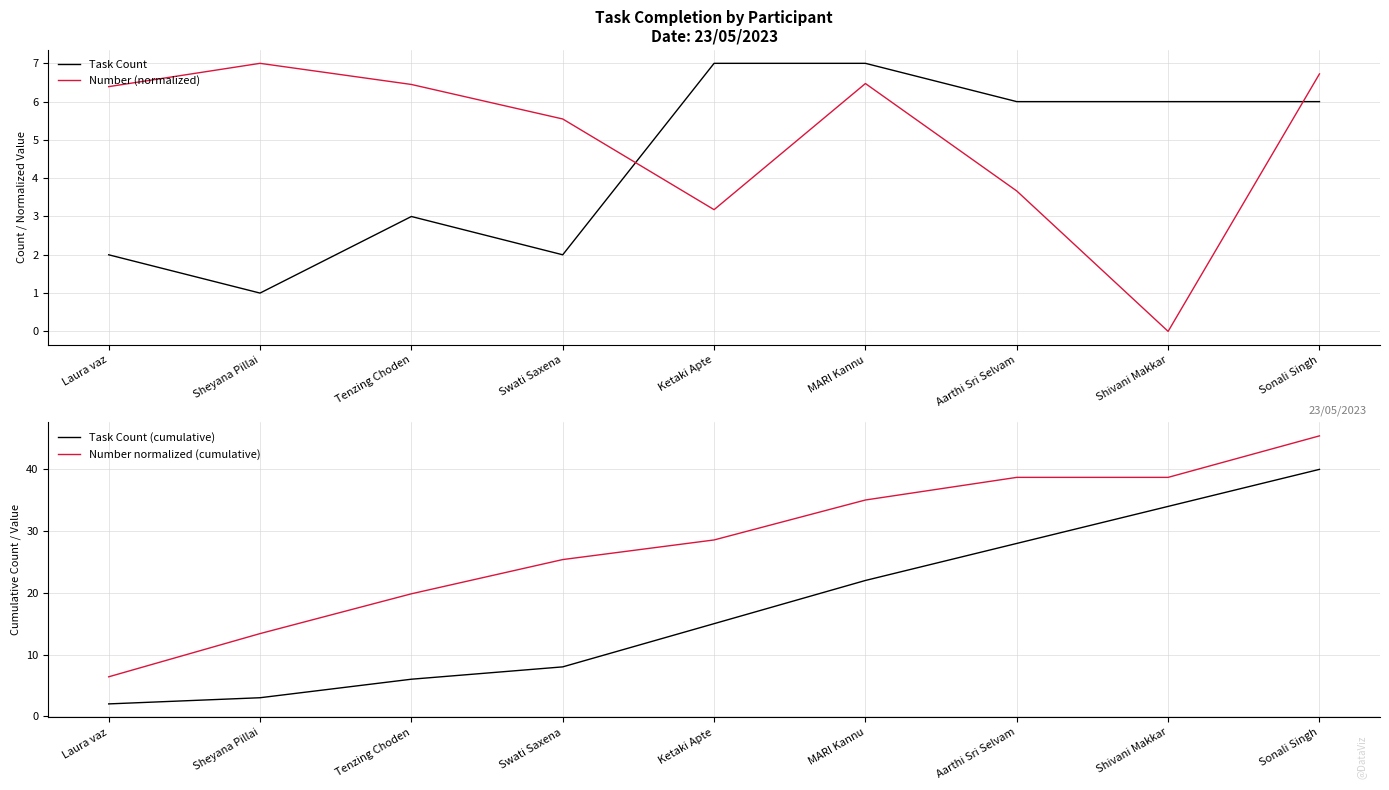

What is the highest value of the Number (normalized) series?

7.0